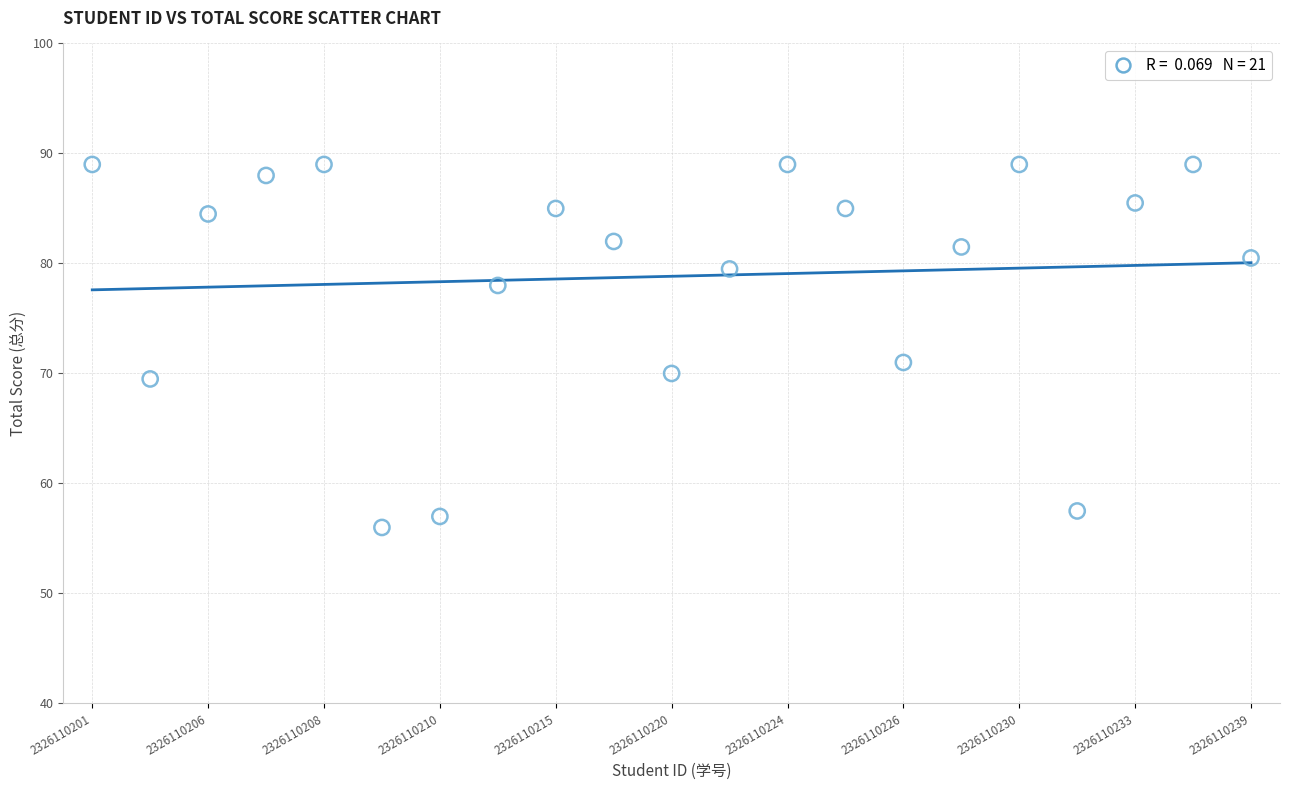

What is the range of Y values (max minus min)?

33.0